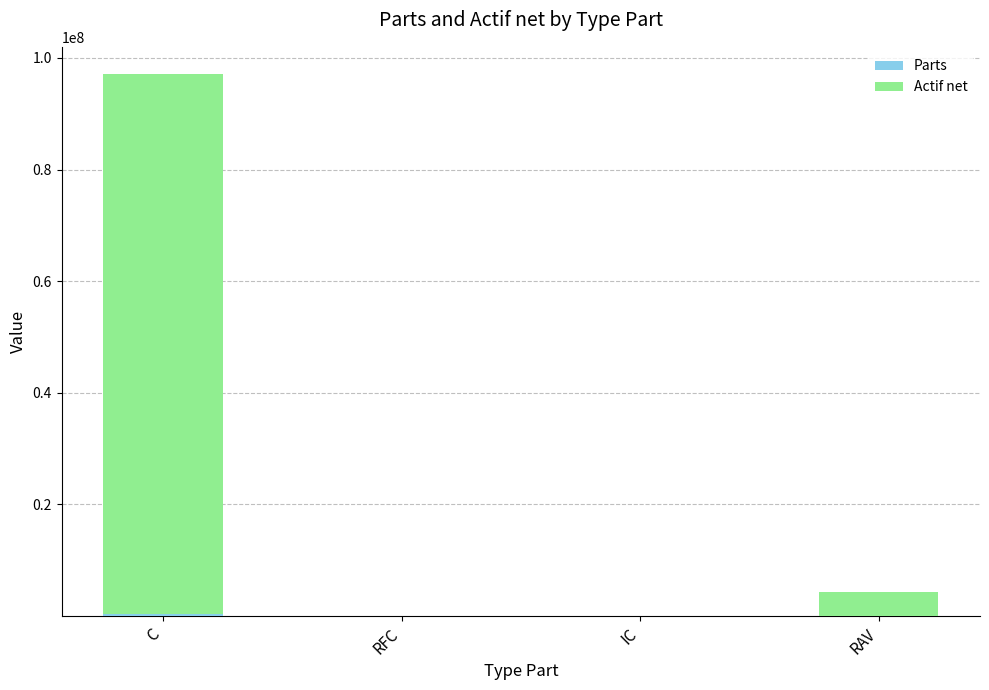

Which series has the largest range (max minus min)?

Actif net